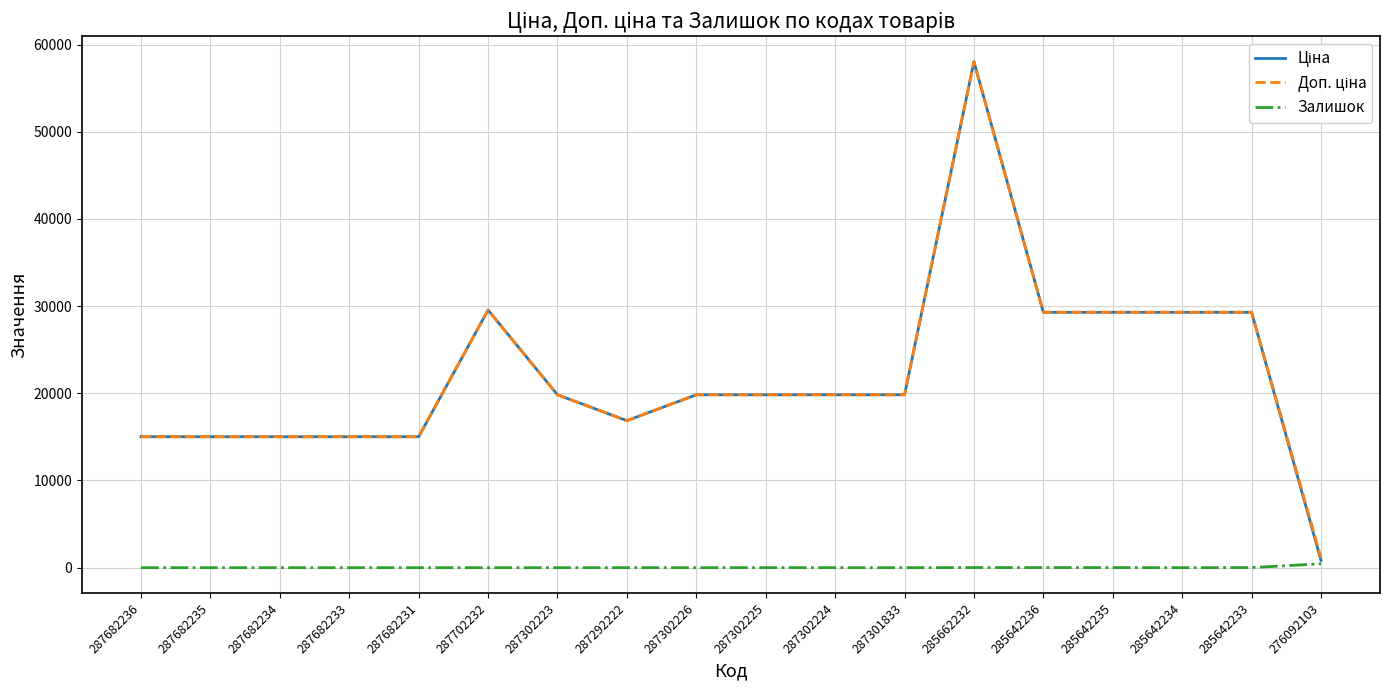

What is the maximum value shown in the chart?

58037.0